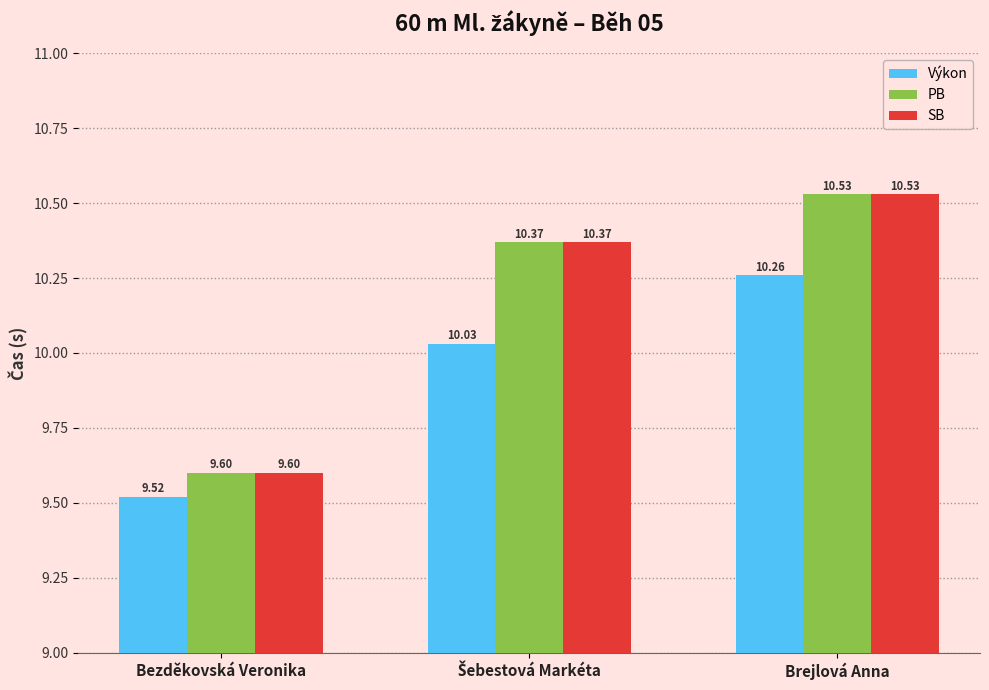

Where is Výkon nearest to the value 9?

Bezděkovská Veronika